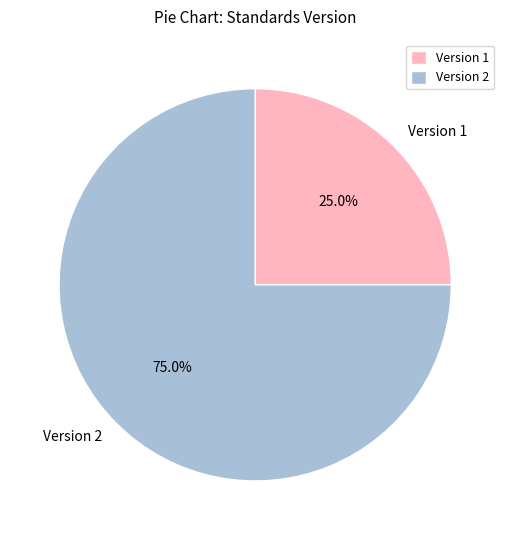

Which category has the biggest portion of the pie?

Version 2